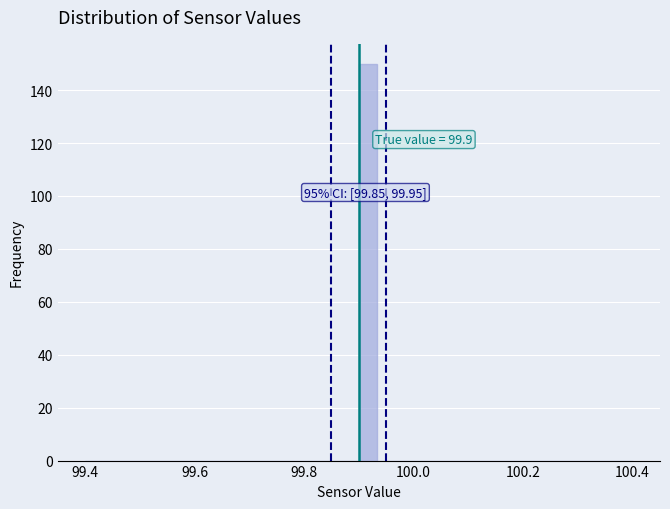

Read against the x-axis, roughly where is the centre of the tallest bar?

99.92